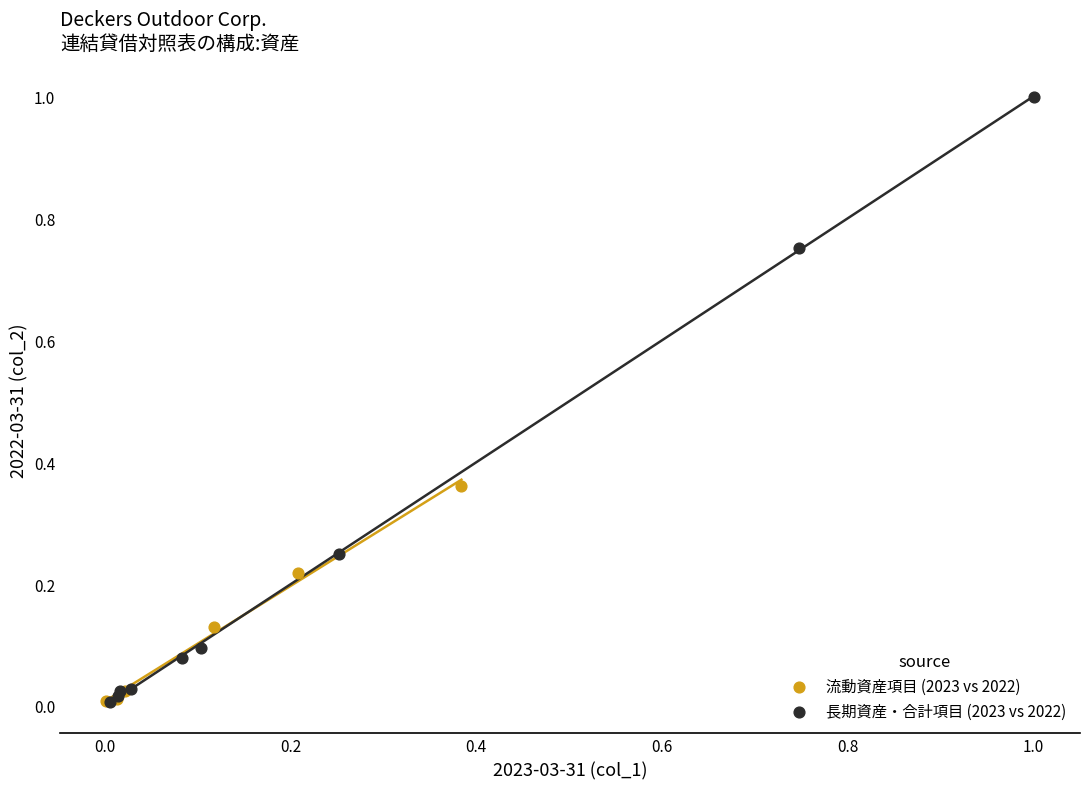

Which series contains the highest Y value?

長期資産・合計項目 (2023 vs 2022)